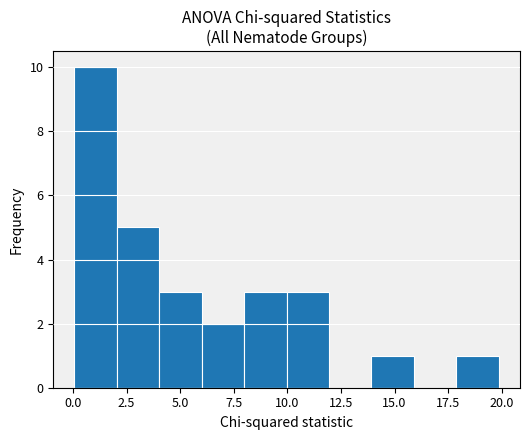

Read against the x-axis, roughly where is the centre of the tallest bar?

1.0